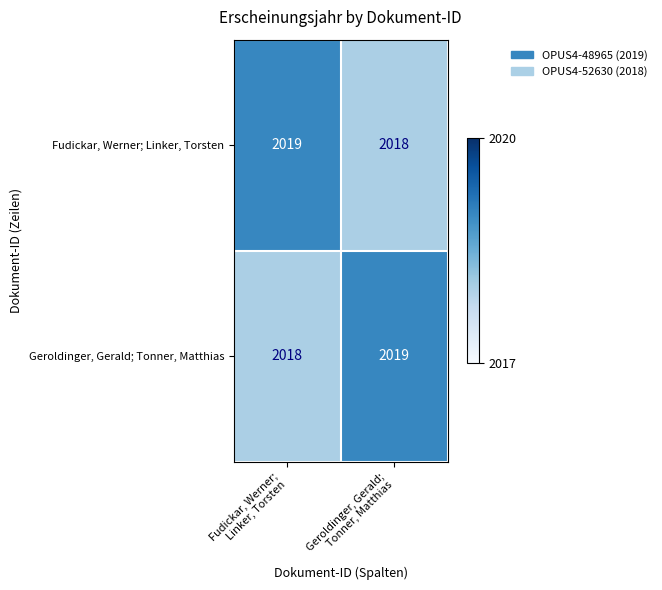

What is the sum of all Geroldinger, Gerald; Tonner, Matthias values?

4037